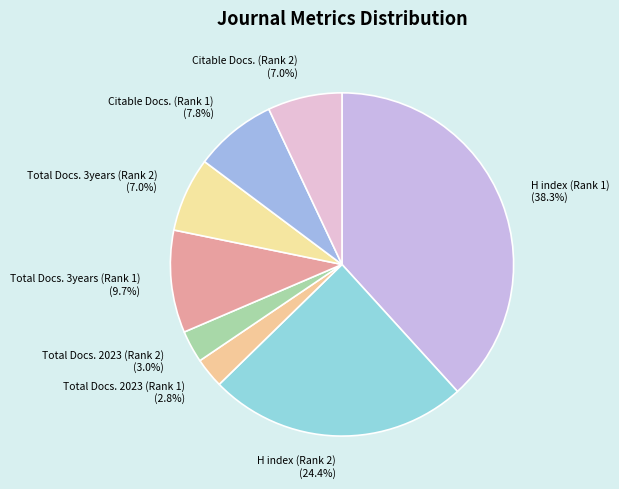

Is Citable Docs. (Rank 2) the majority of the pie?

No